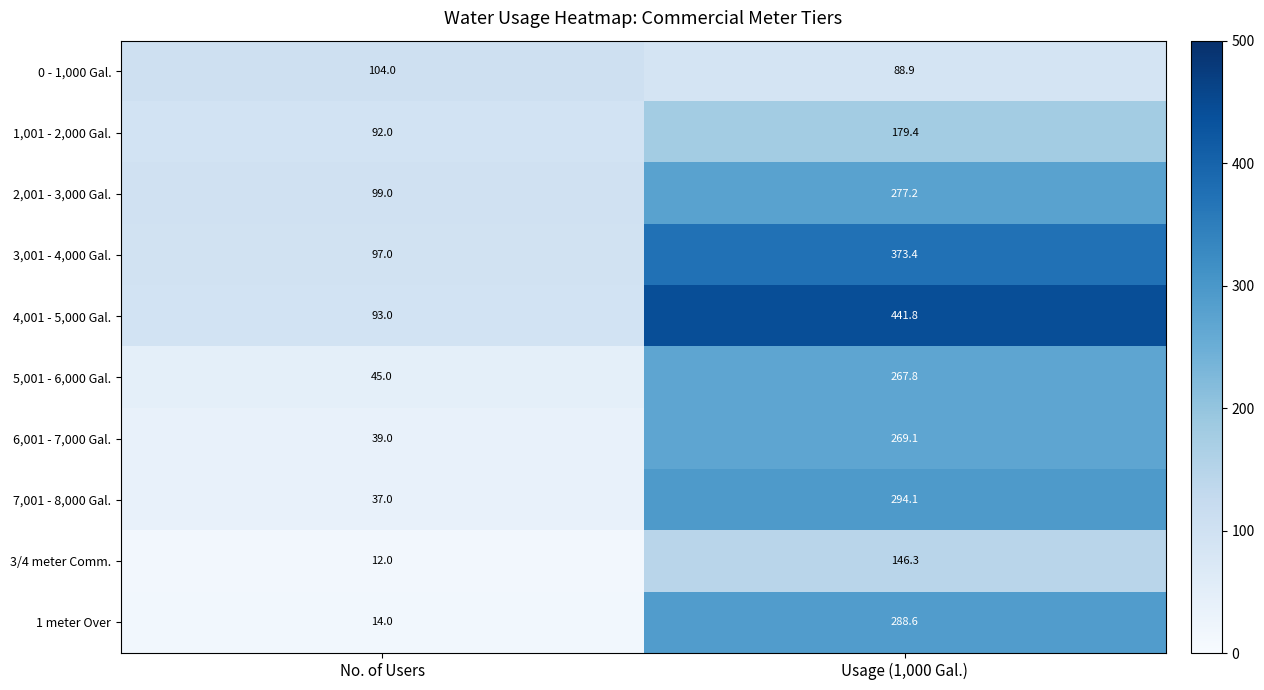

At No. of Users, list the series in order from smallest to largest.

3/4 meter Comm., 1 meter Over, 7,001 - 8,000 Gal., 6,001 - 7,000 Gal., 5,001 - 6,000 Gal., 1,001 - 2,000 Gal., 4,001 - 5,000 Gal., 3,001 - 4,000 Gal., 2,001 - 3,000 Gal., 0 - 1,000 Gal.